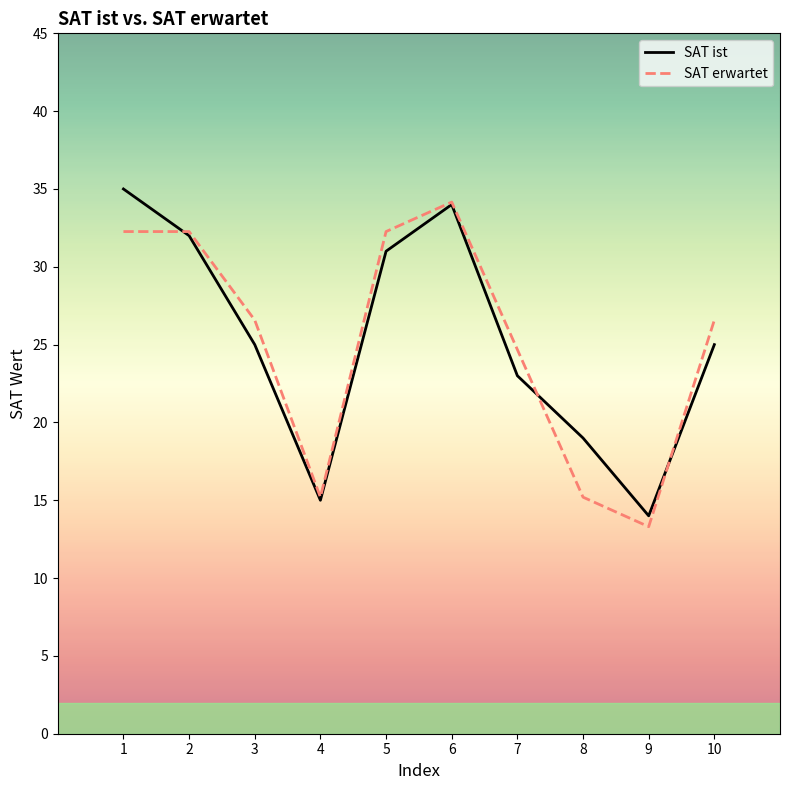

At which category does the chart reach its minimum across all series?

9